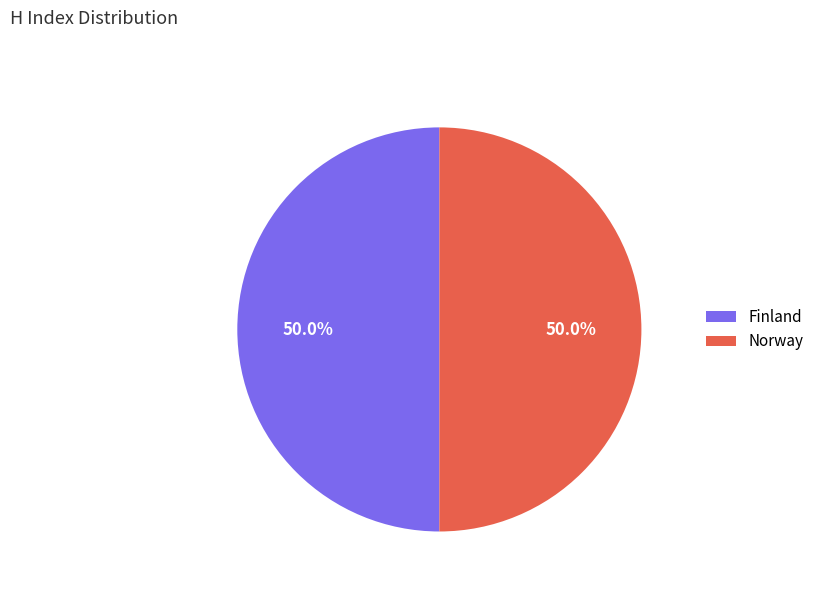

To the nearest percent, what percentage of the pie is Norway?

50%